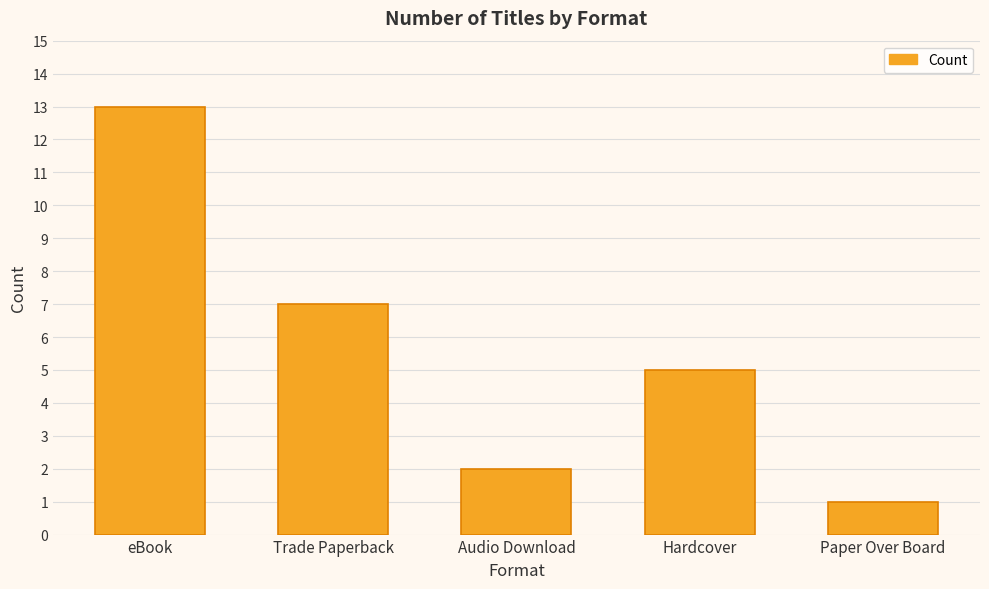

Are the bars grouped side by side (vs. stacked)?

No